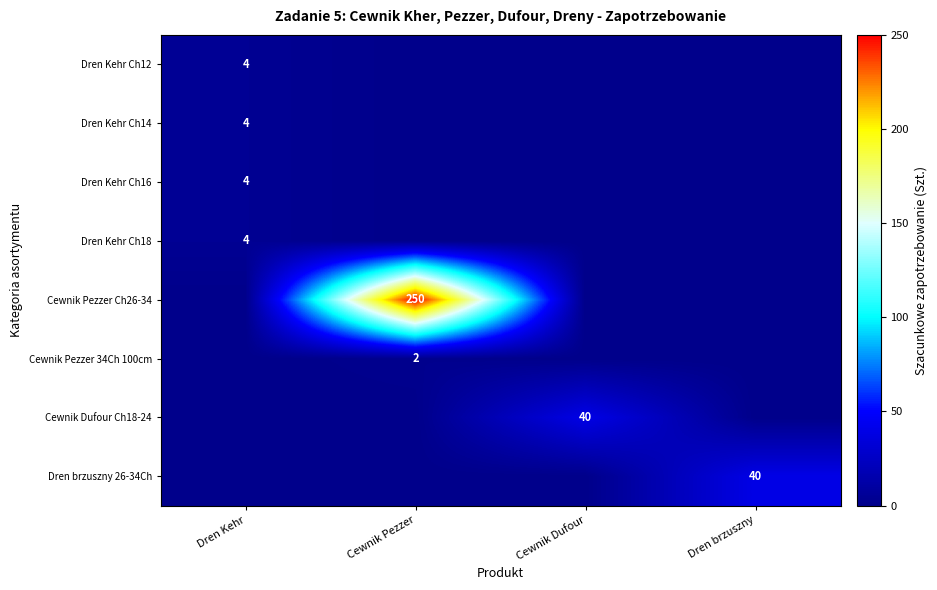

What is the total value across all series at Dren brzuszny?

40